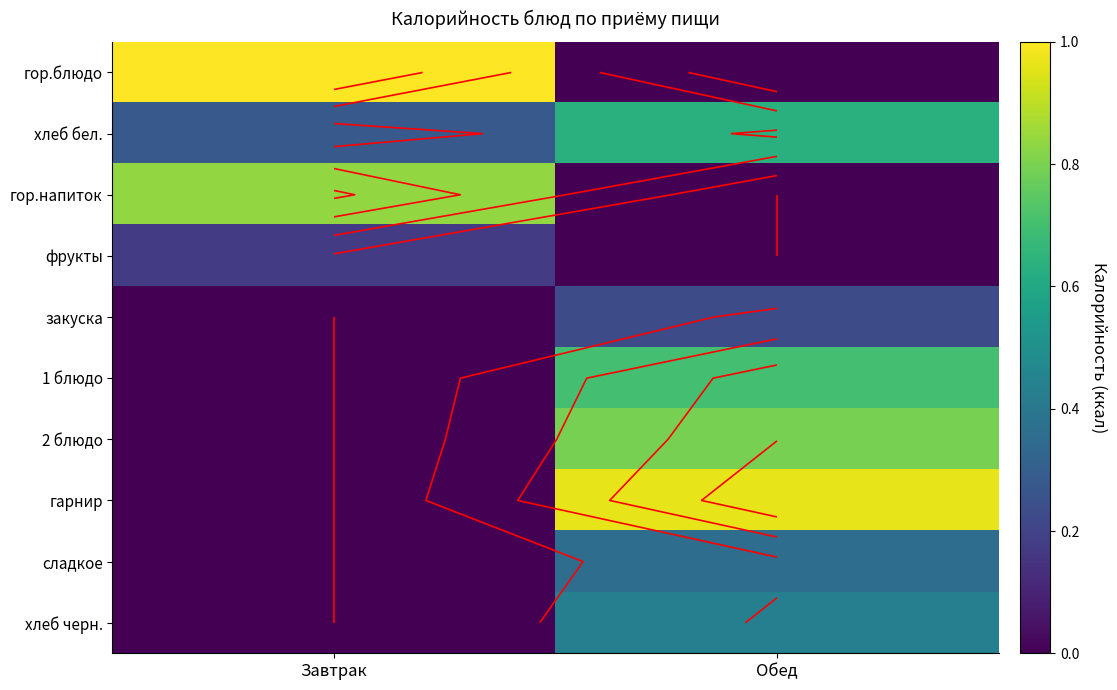

Which has a higher value, Обед or Завтрак?

Завтрак